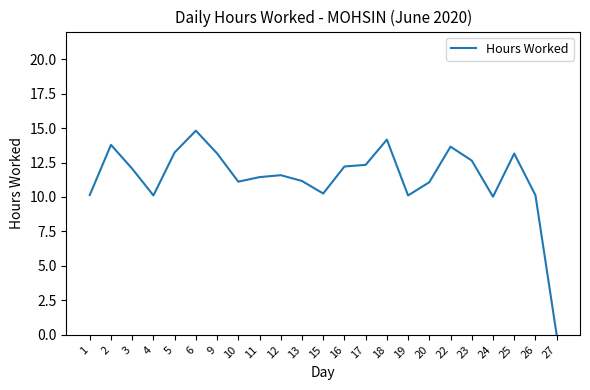

What is the change in value from 13 to 25?

+2.0